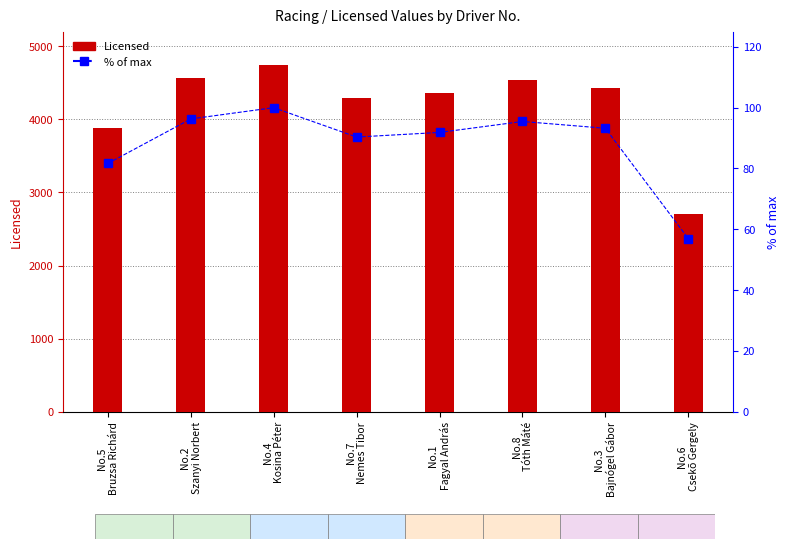

Which series has the widest spread of values?

Licensed